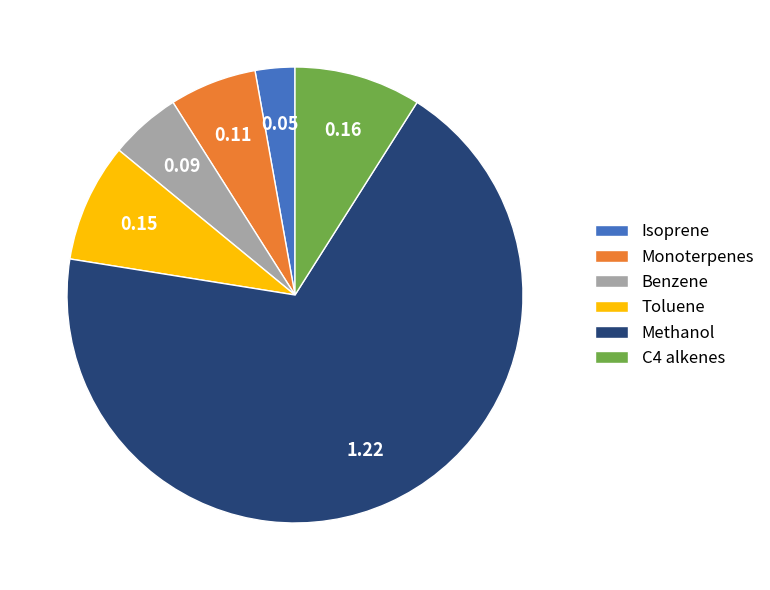

Which category has the biggest portion of the pie?

Methanol